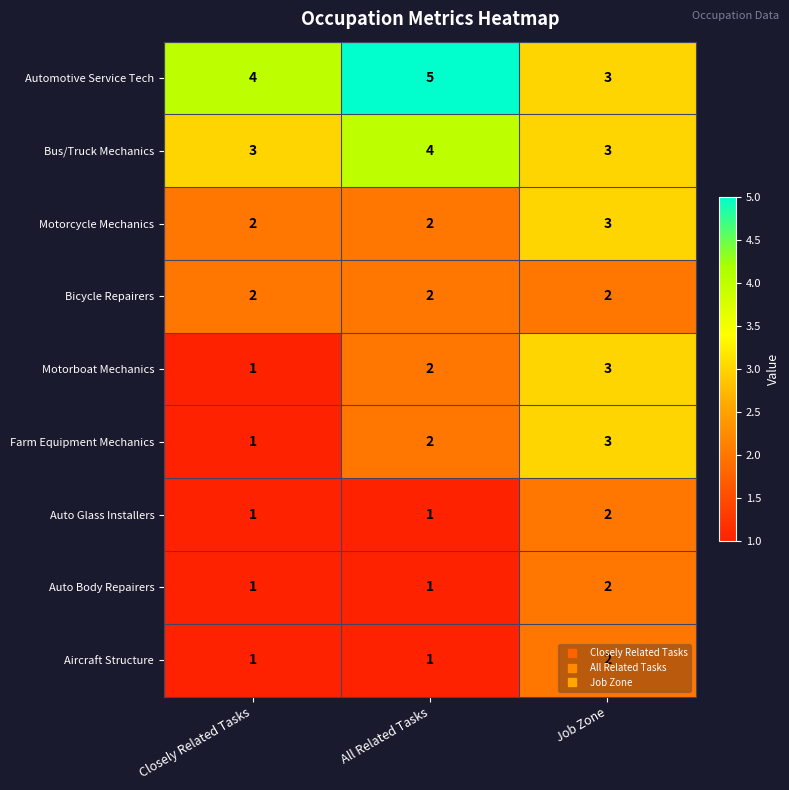

What is the total value across all series at All Related Tasks?

20